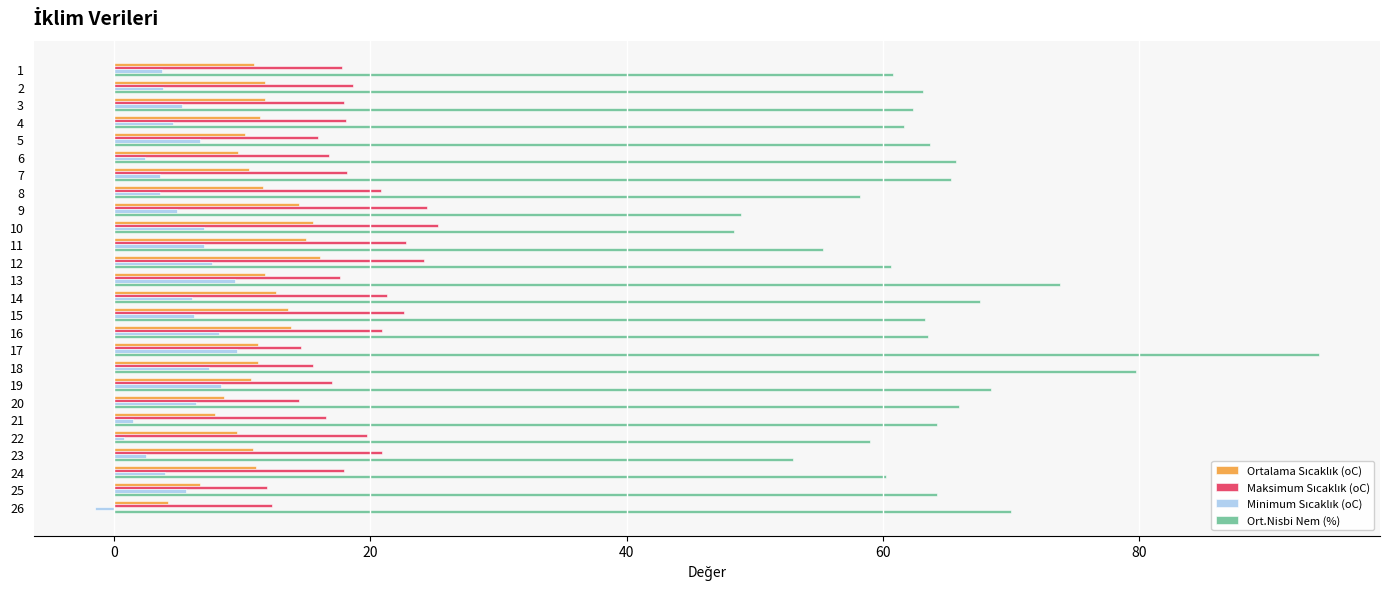

The value of Ort.Nisbi Nem (%) at 14 is 36.0. True or false?

False